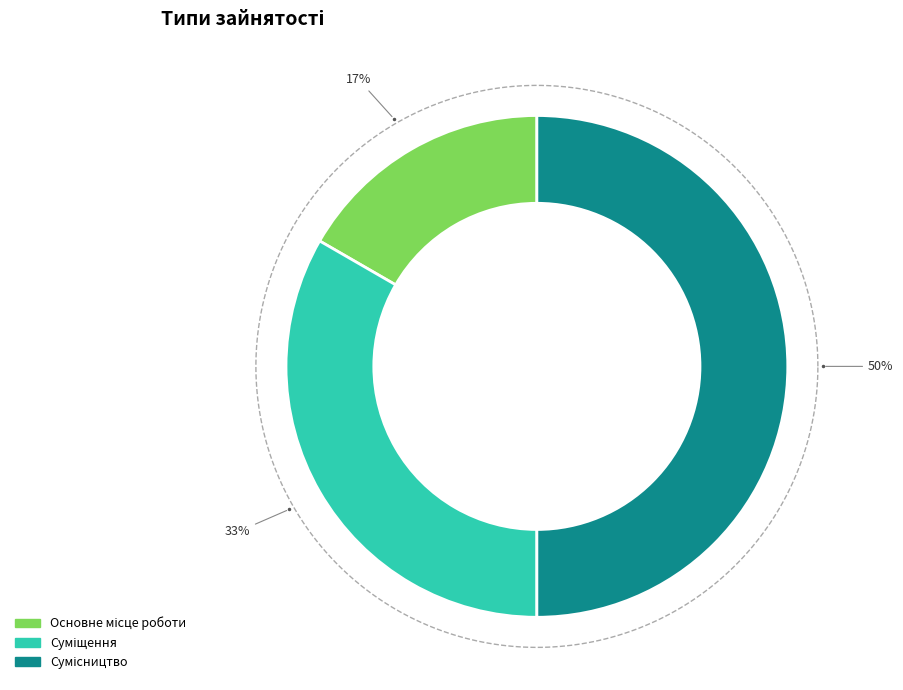

To the nearest percent, what is the difference between the largest and smallest slice percentages?

33%